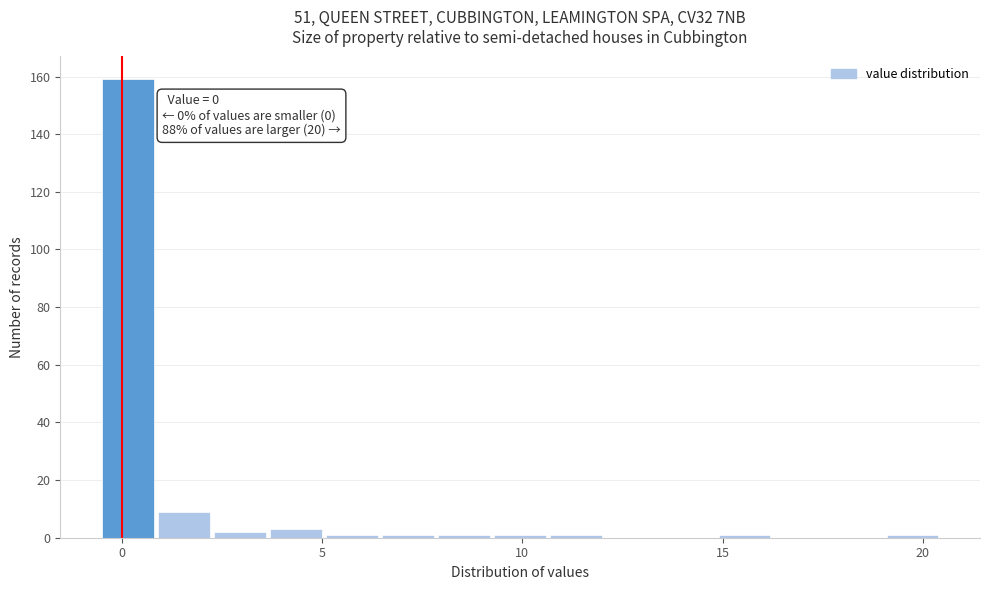

Around what value on the x-axis is the tallest bar? Give the approximate position of its centre, as read against the axis.

0.0